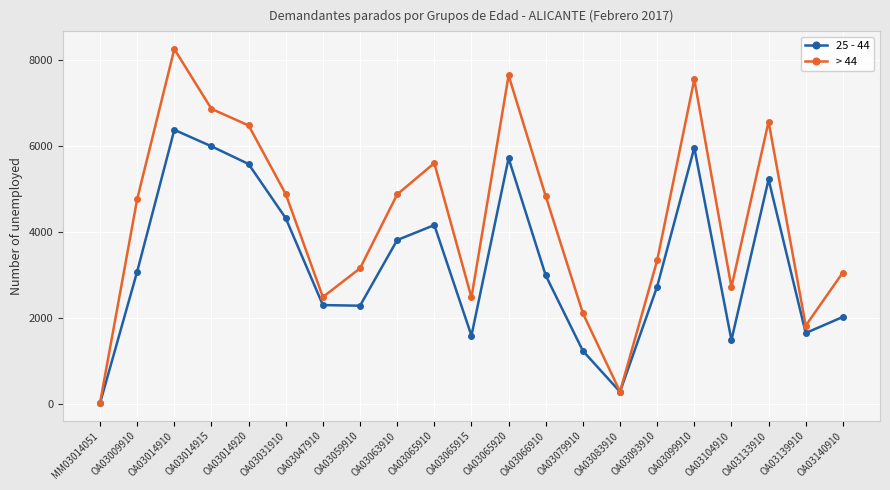

Is the value of 25 - 44 at OA03014915 greater than the value of > 44 at OA03014920?

No